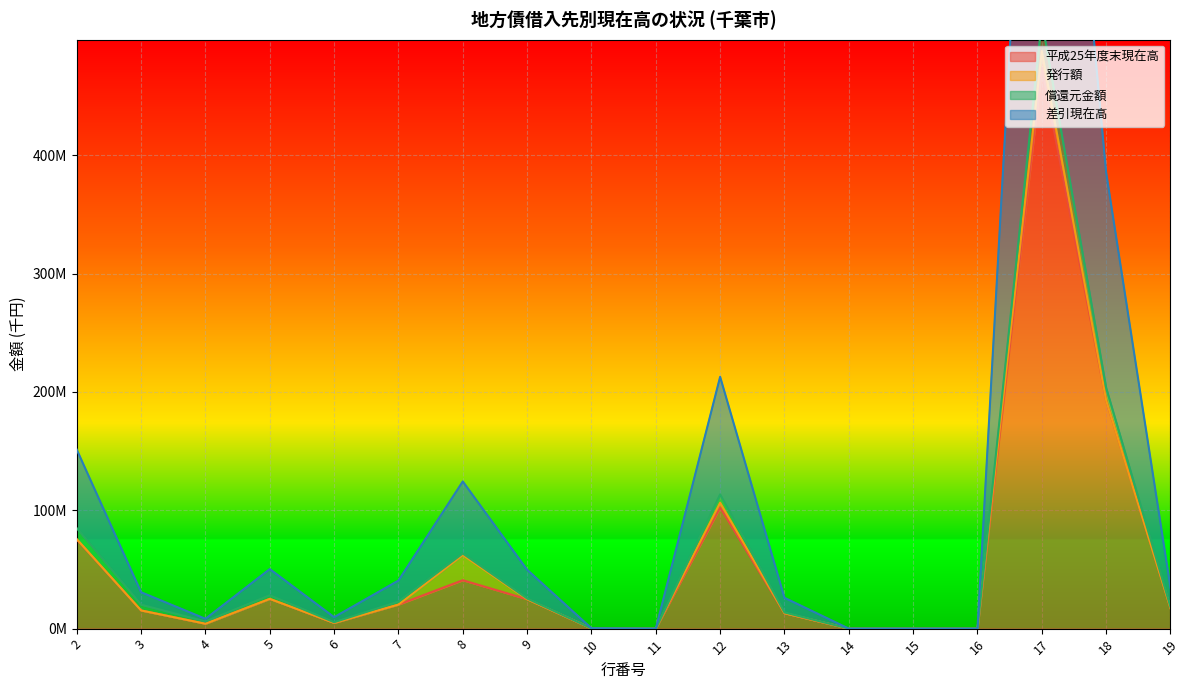

At which category does 平成25年度末現在高 reach its first local valley?

4